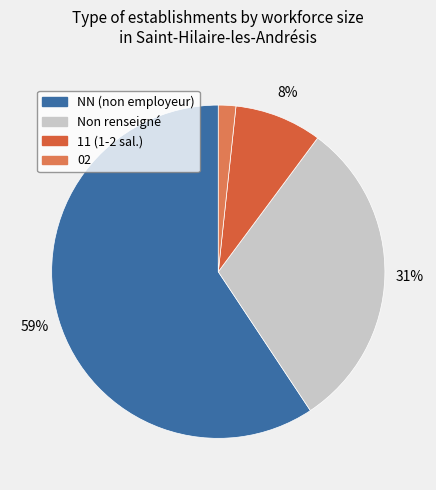

Rank the categories by value from highest to lowest.

NN (non employeur), Non renseigné, 11 (1-2 sal.), 02